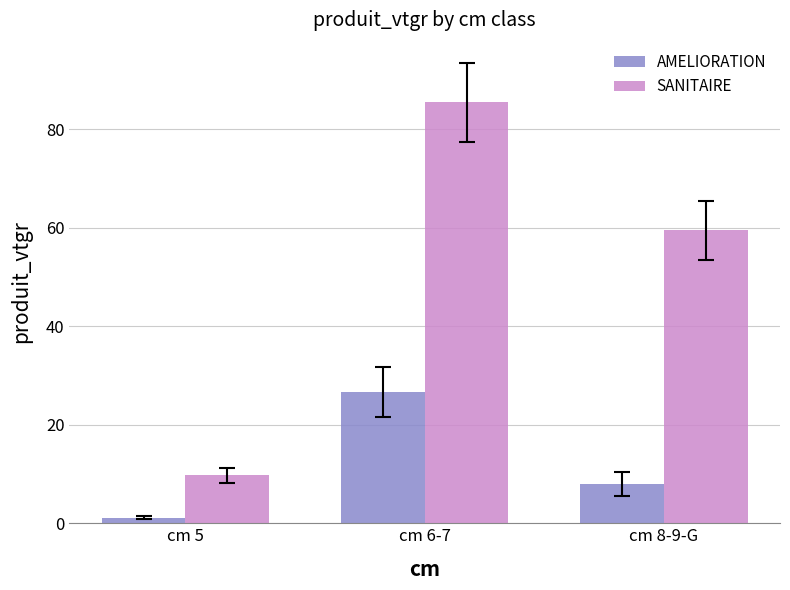

Rank the categories by AMELIORATION value from lowest to highest.

cm 5, cm 8-9-G, cm 6-7